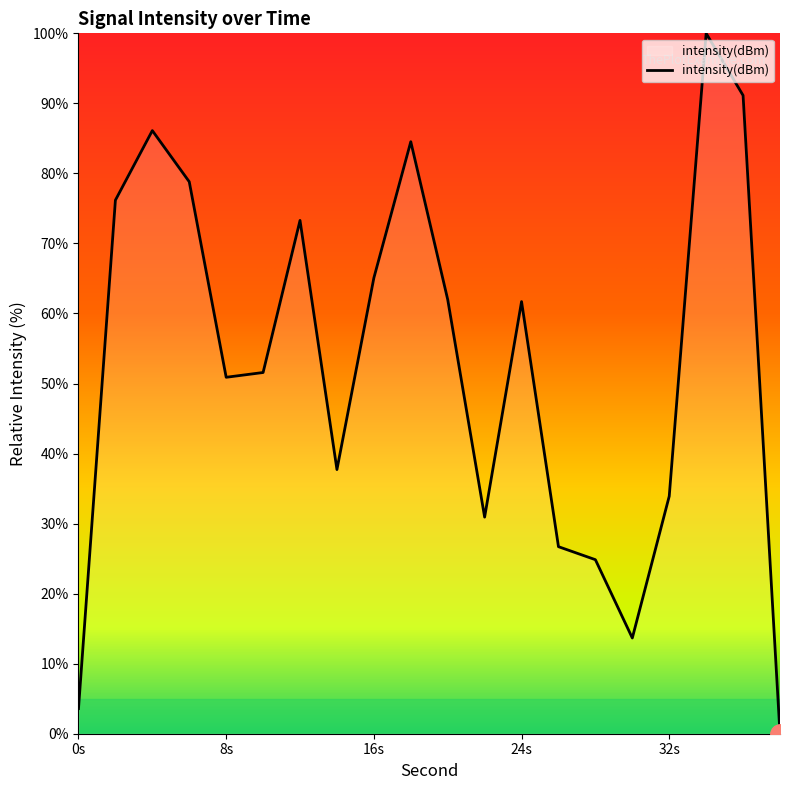

How many lines are shown in the chart?

1